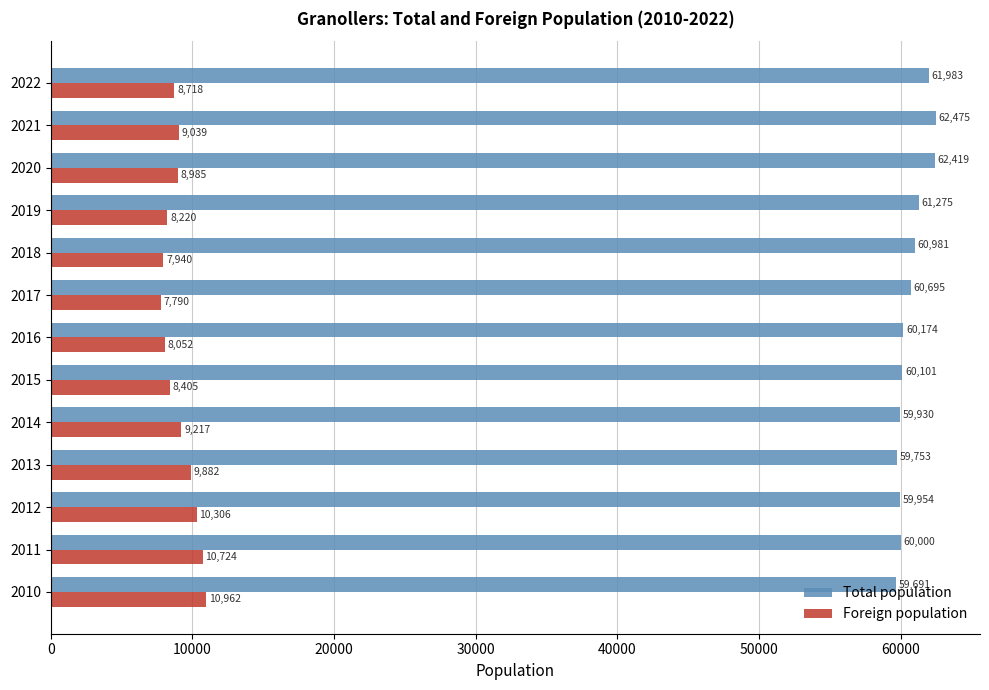

Which series changed the most between 2022 and 2010?

Total population